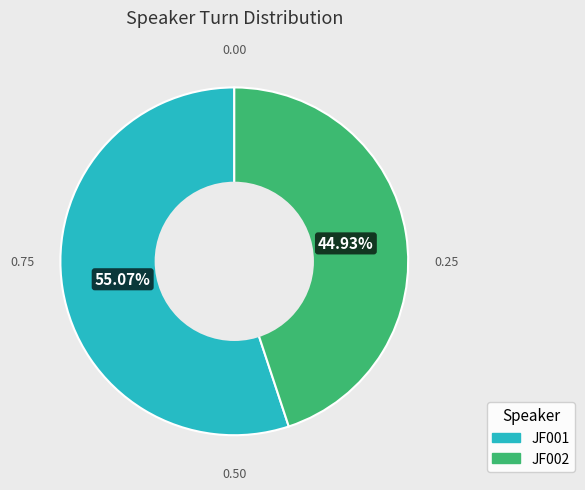

Count the number of slices in the pie.

2